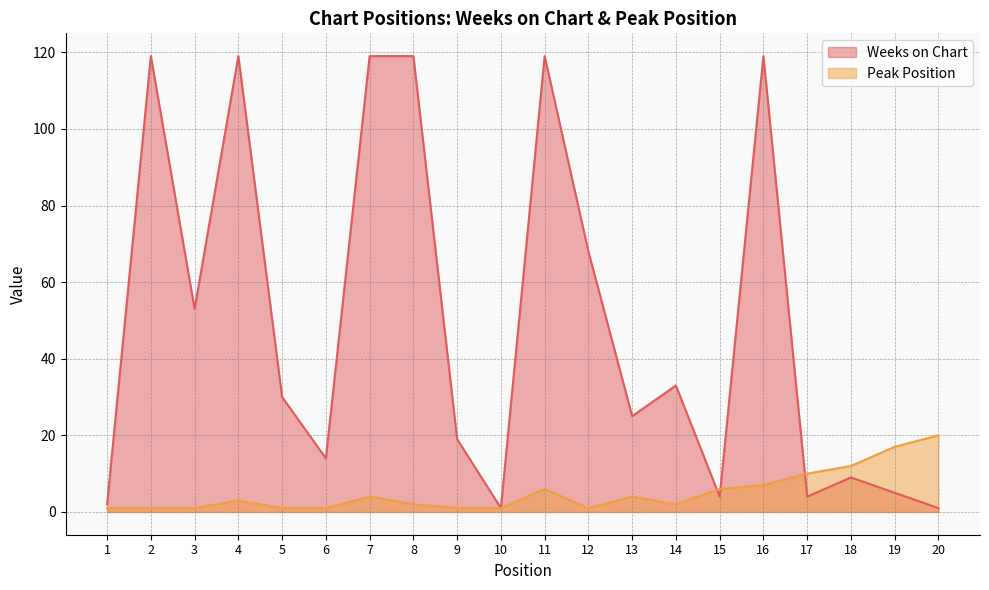

List the series in order of their overall mean, highest first.

Weeks on Chart, Peak Position